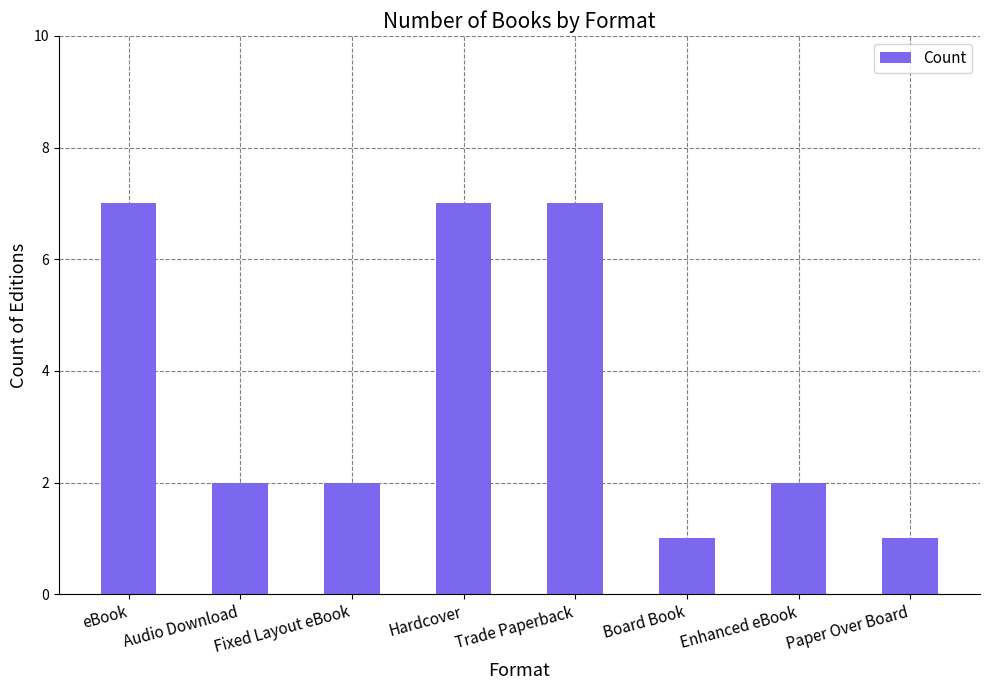

How many data points does each series have?

8